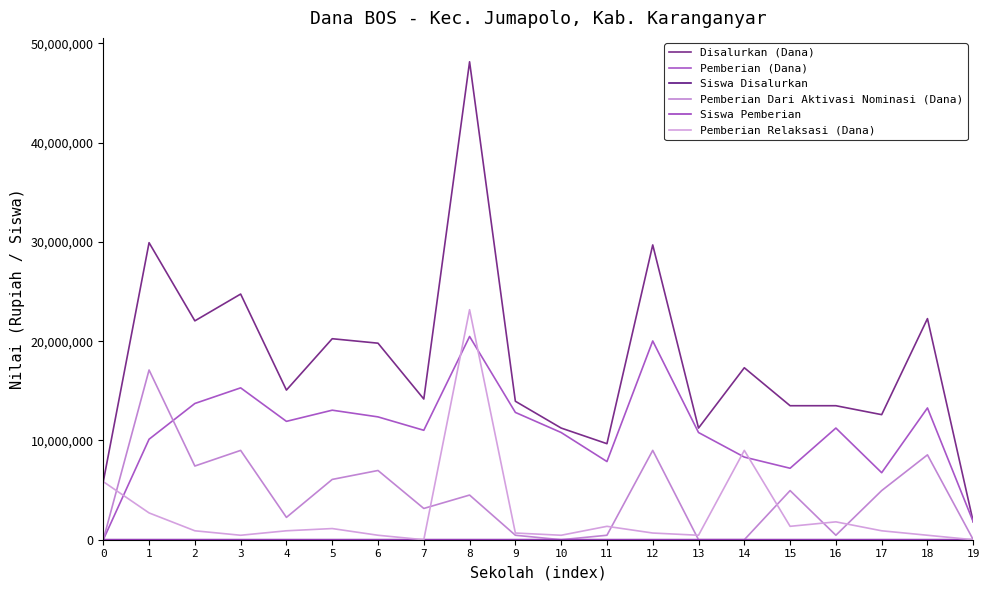

Between 6 and 3, which is larger?

3